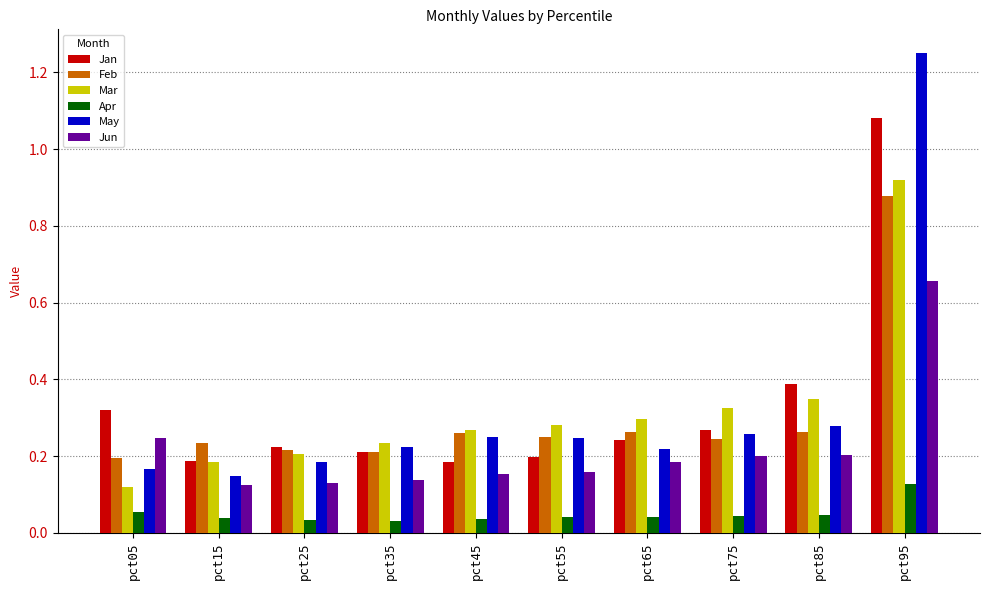

How many bars are there in each group?

6